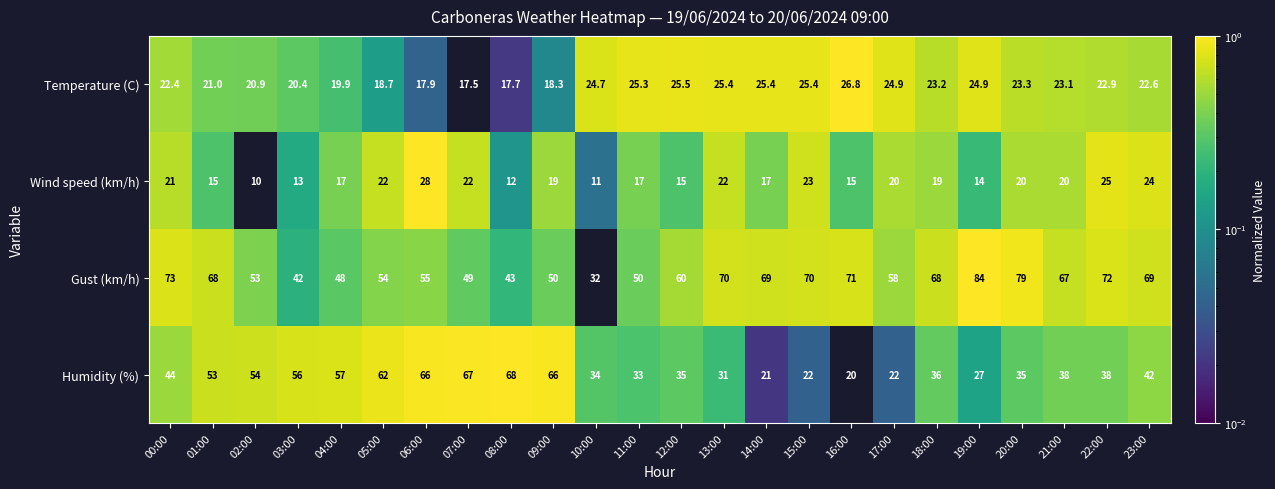

How many values in the Humidity (%) series are below 38?

11